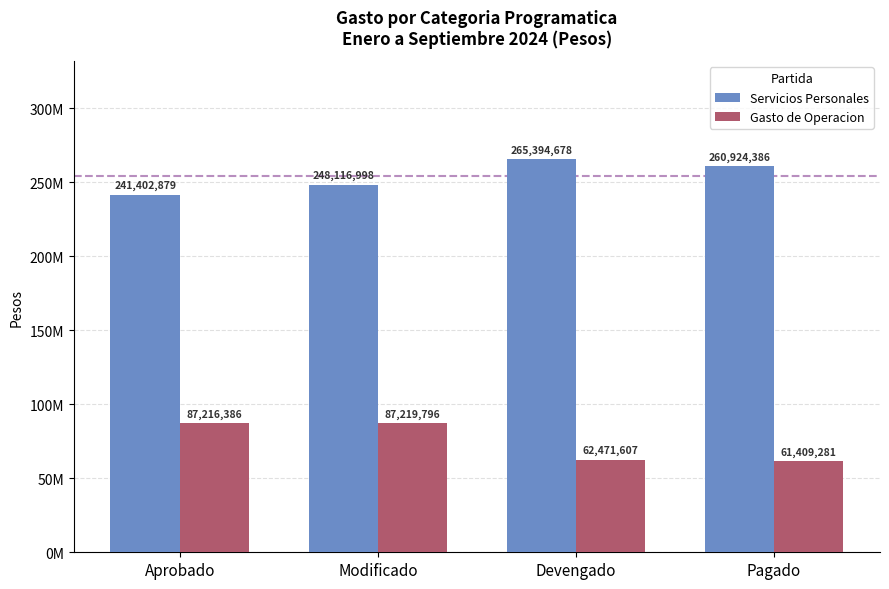

Are the bars grouped side by side (vs. stacked)?

Yes